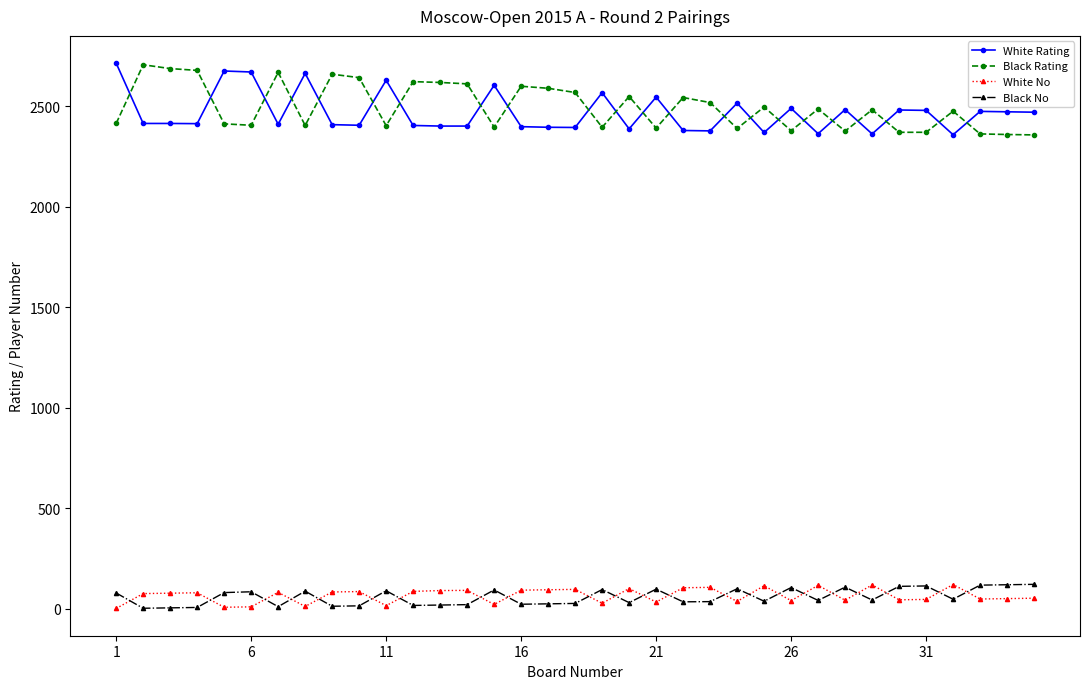

In Black Rating, how many points are higher than both neighbors (excluding endpoints)?

11